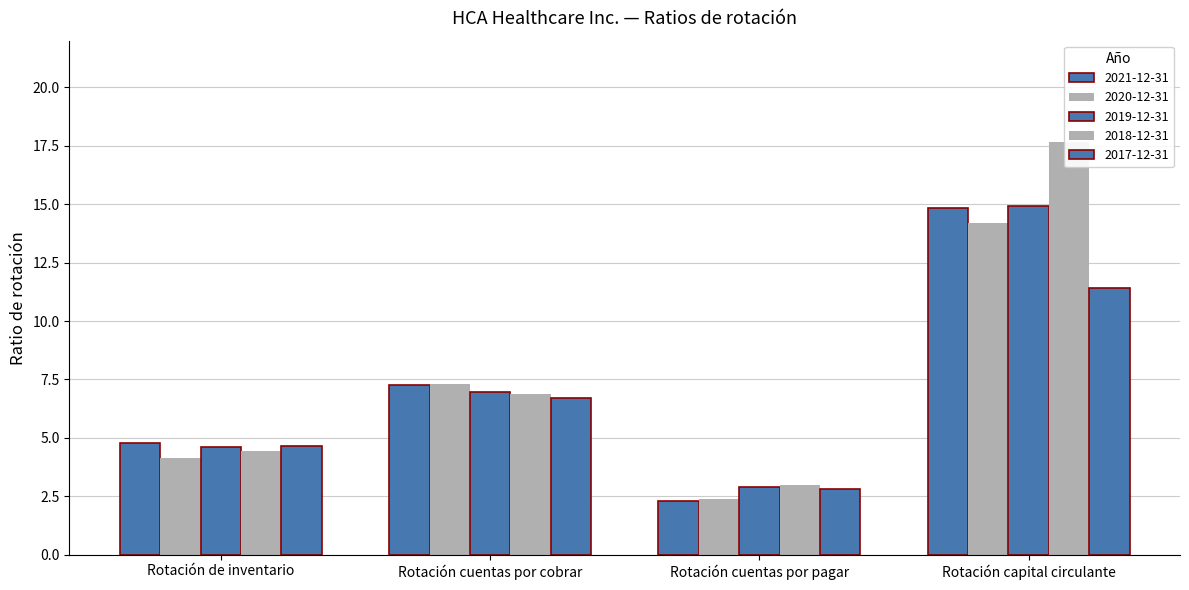

At how many categories does at least one series exceed 14?

1